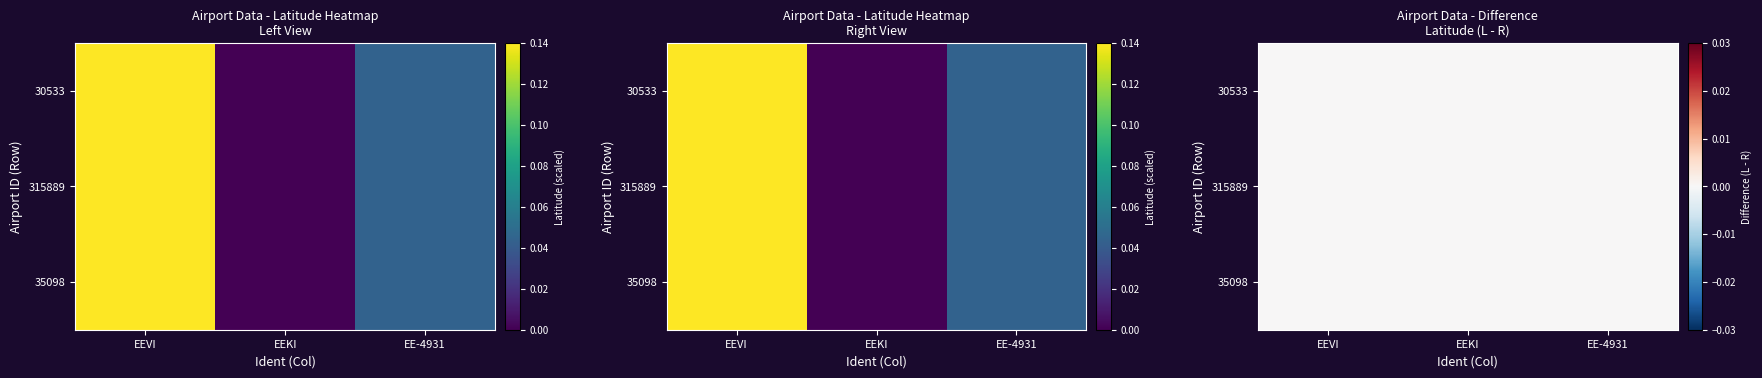

Which series has the largest range (max minus min)?

30533